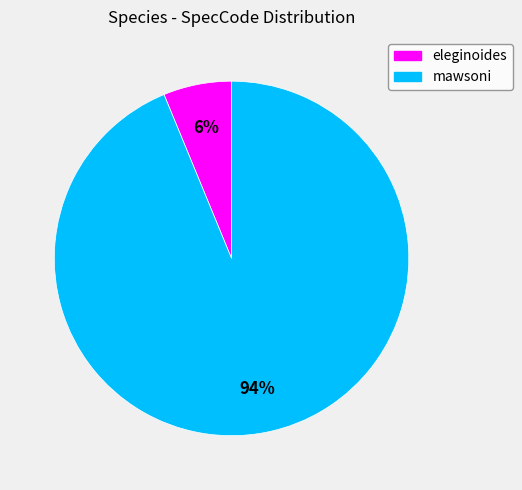

Which category has the smallest portion of the pie?

eleginoides